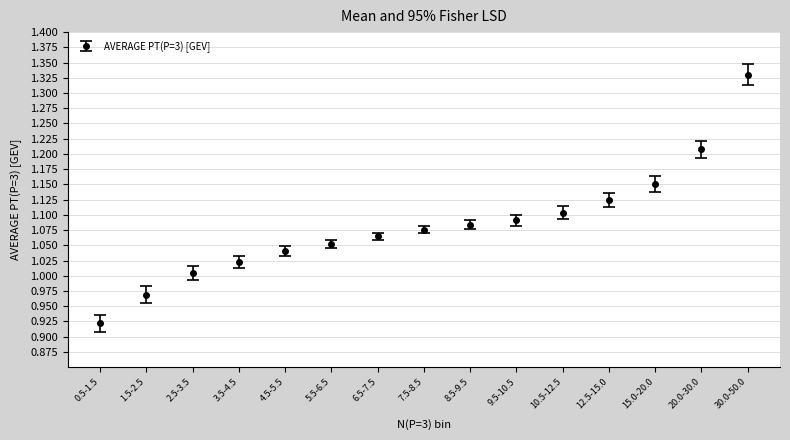

At which category does the chart reach its minimum across all series?

0.5-1.5